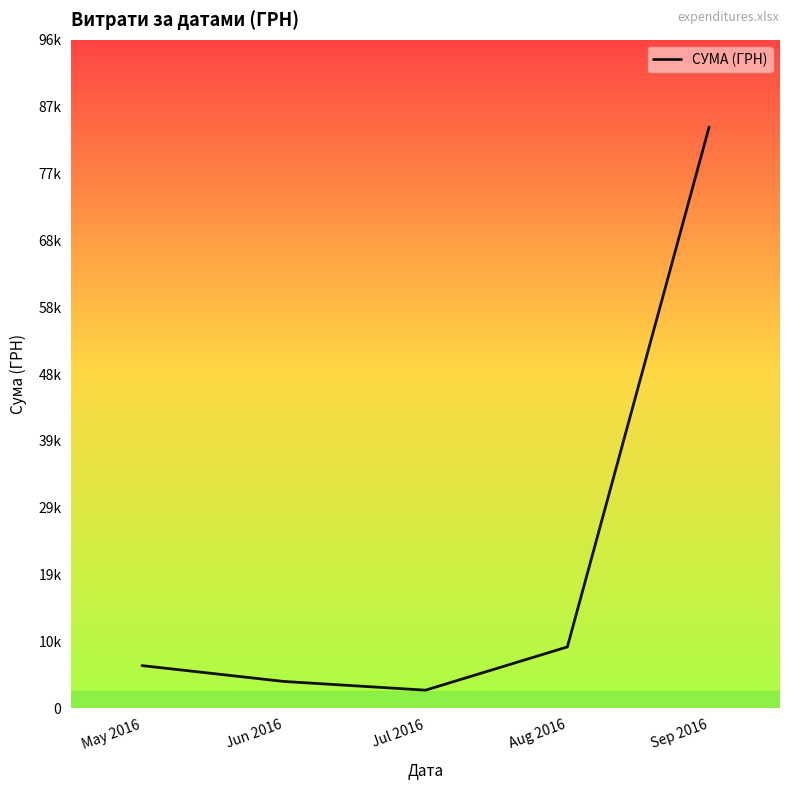

Does the chart have visible grid lines?

No